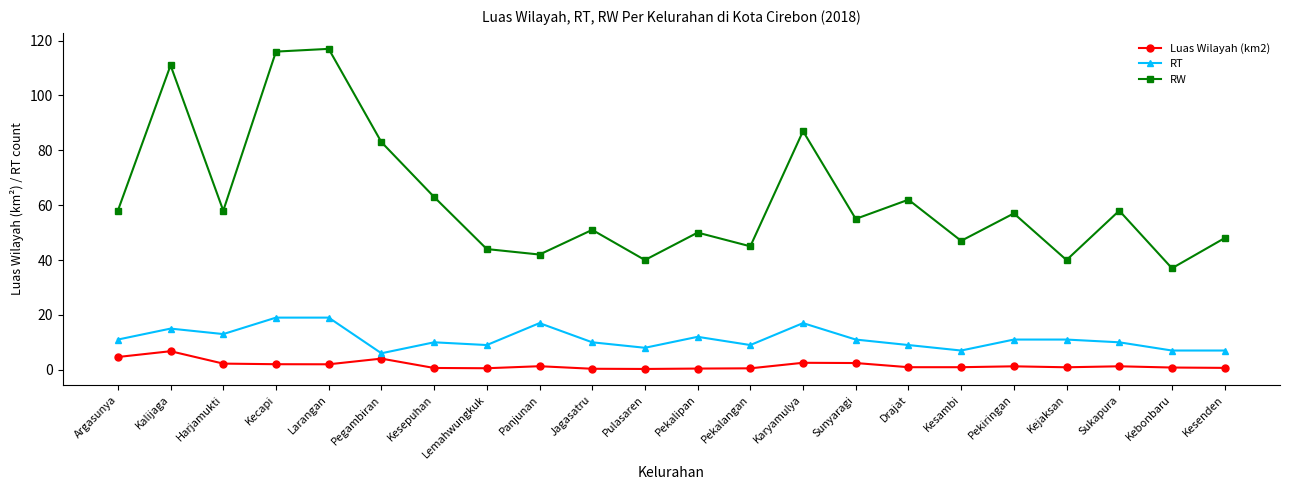

How many data points in RW are less than 57?

11